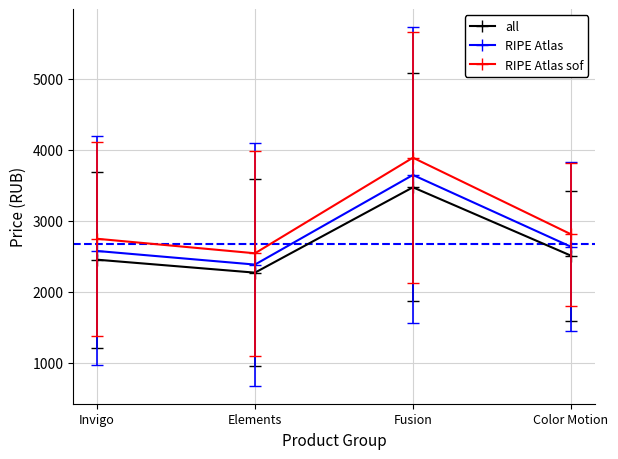

What is the lowest value of the RIPE Atlas series?

2383.9